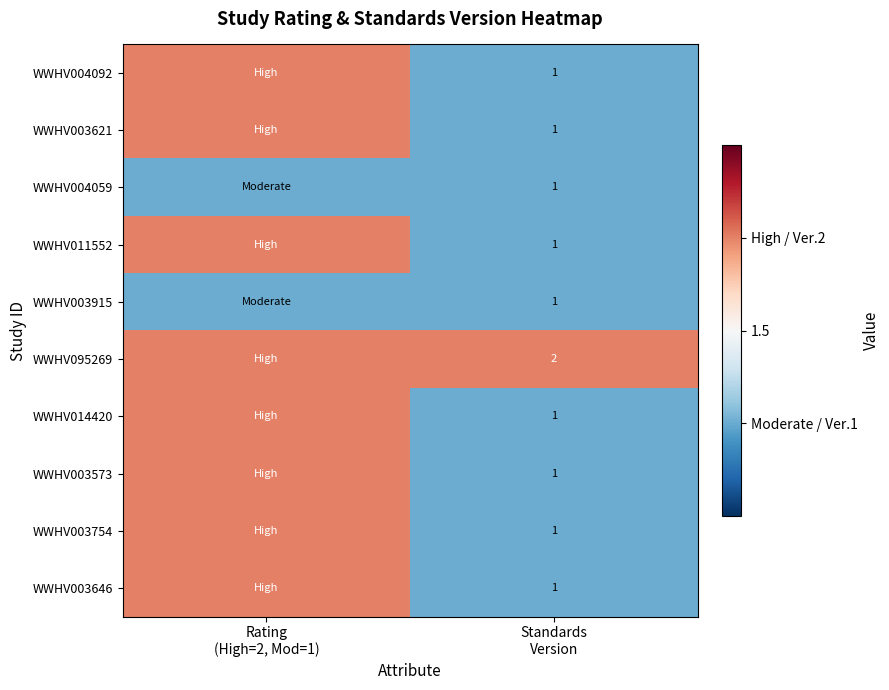

The WWHV014420 series shows 1 at Standards Version. True or false?

True